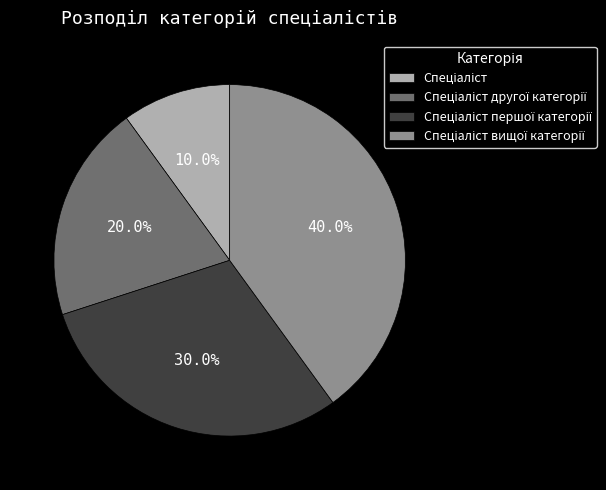

Count the number of slices in the pie.

4